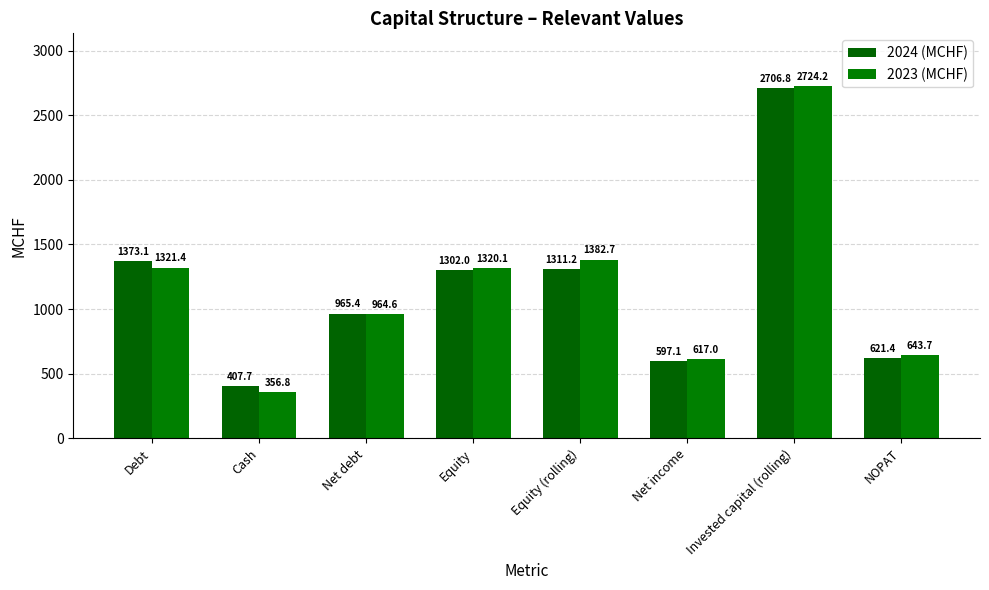

The 2024 (MCHF) series shows 1775.3 at Equity. True or false?

False